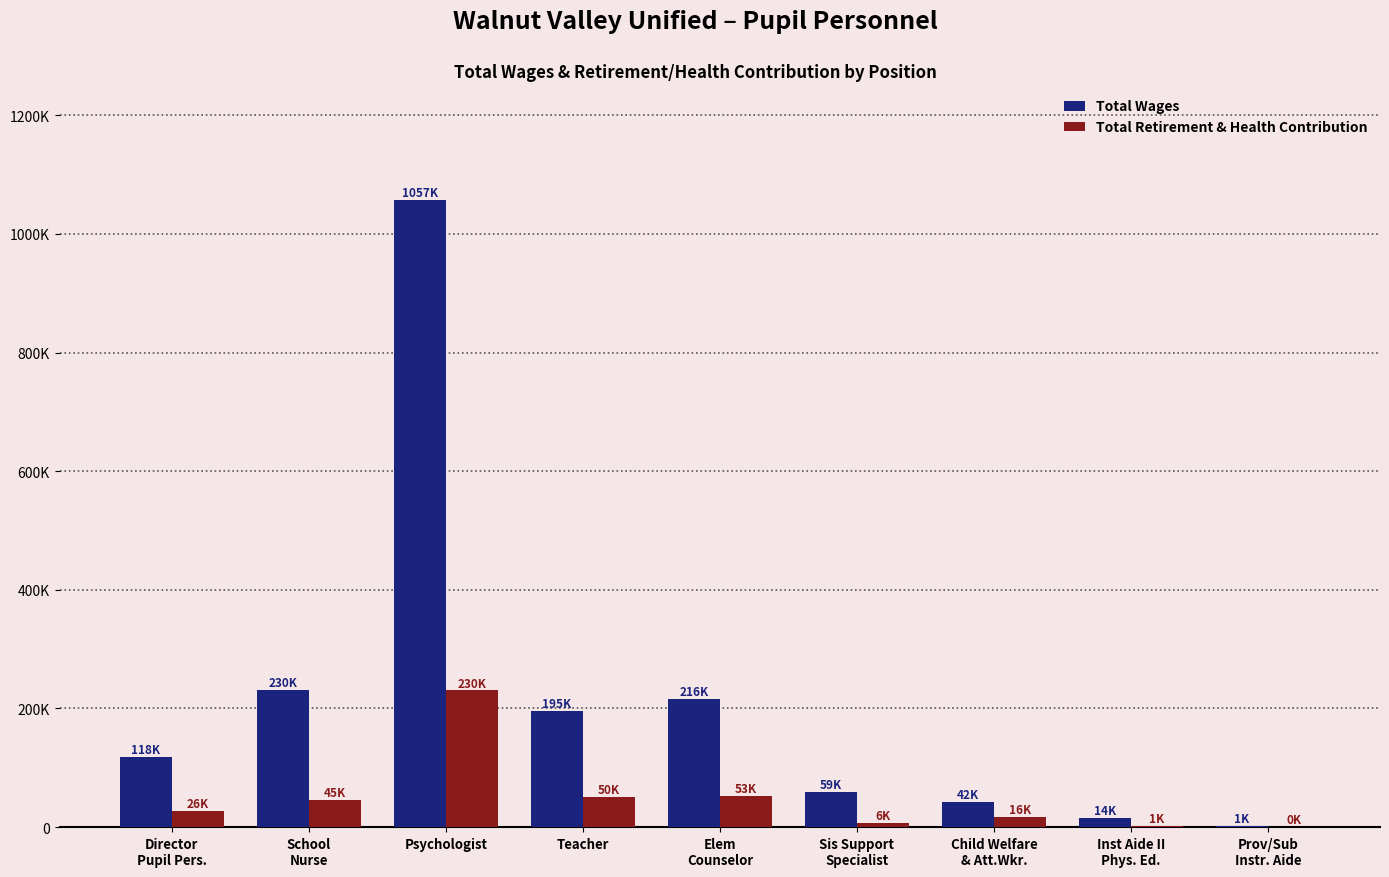

Reading left to right, list all the values displayed in this chart.

Total Wages: Director
Pupil Pers.=118954	School
Nurse=230729	Psychologist=1057253	Teacher=195658	Elem
Counselor=216034	Sis Support
Specialist=59529	Child Welfare
& Att.Wkr.=42692	Inst Aide II
Phys. Ed.=14916	Prov/Sub
Instr. Aide=1935
Total Retirement & Health Contribution: Director
Pupil Pers.=26994	School
Nurse=45022	Psychologist=230343	Teacher=50362	Elem
Counselor=53212	Sis Support
Specialist=6567	Child Welfare
& Att.Wkr.=16938	Inst Aide II
Phys. Ed.=1712	Prov/Sub
Instr. Aide=0